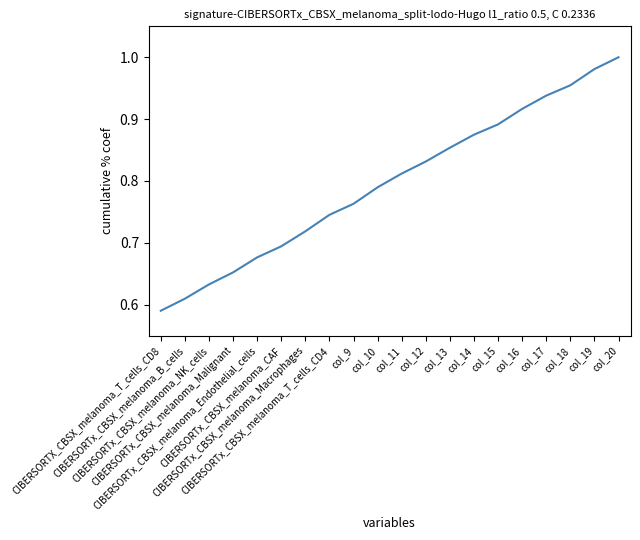

Between CIBERSORTx_CBSX_melanoma_Endothelial_cells and col_19, which is larger?

col_19